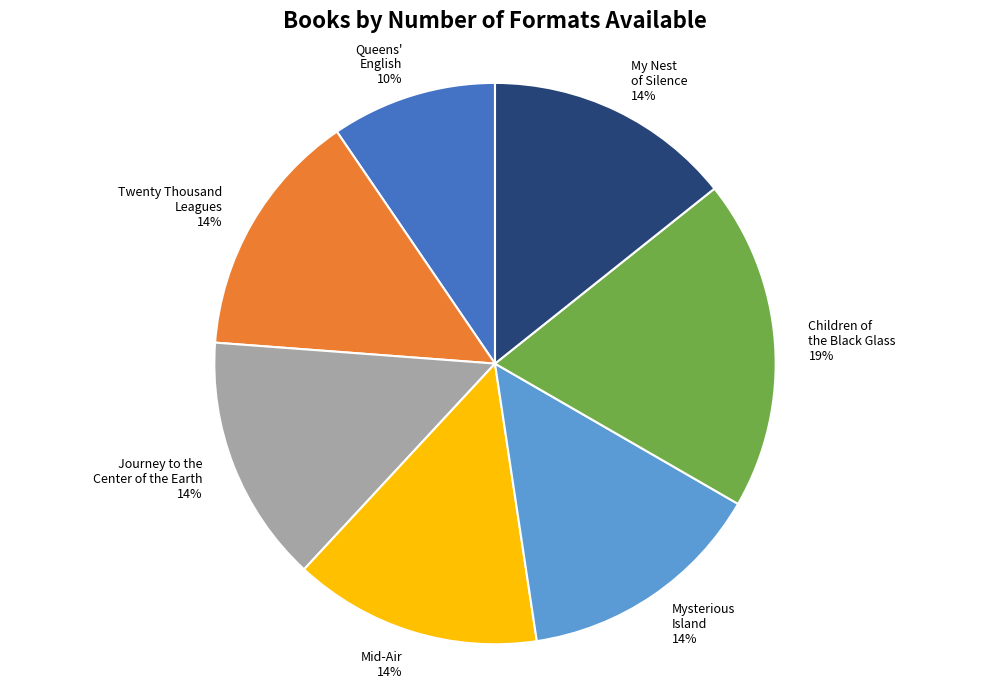

Is there a majority slice in this chart?

No